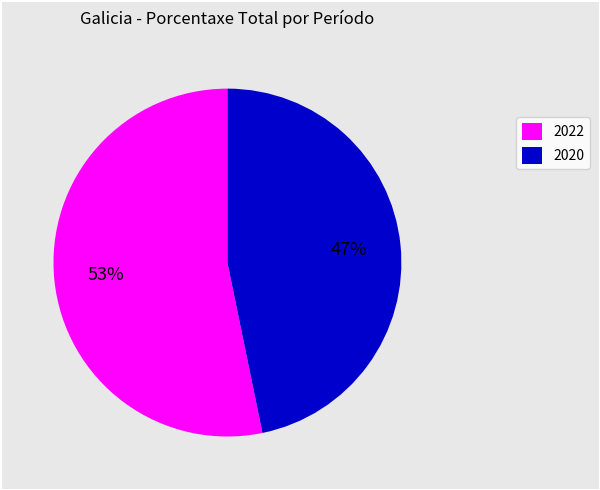

To the nearest percent, what is the difference between the largest and smallest slice percentages?

6%